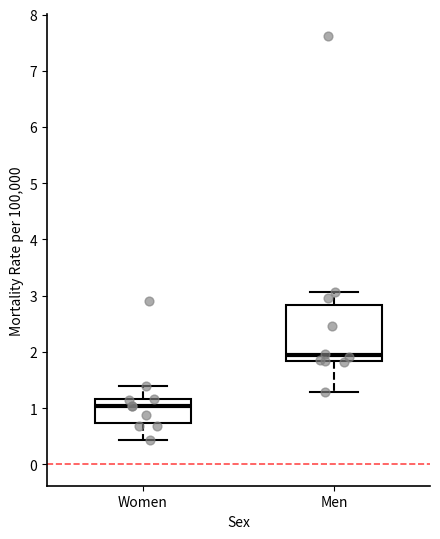

Where is the lower edge of the box for Men on the y-axis? The values are not printed on the chart, so give them approximately, as read against the axis.

1.8